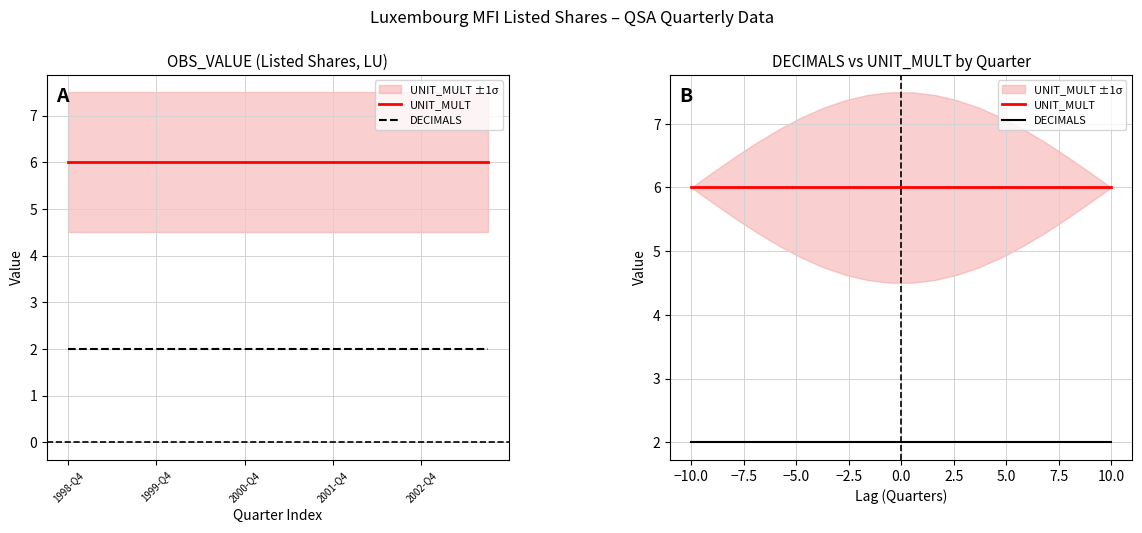

True or false: UNIT_MULT and DECIMALS intersect in this chart.

False